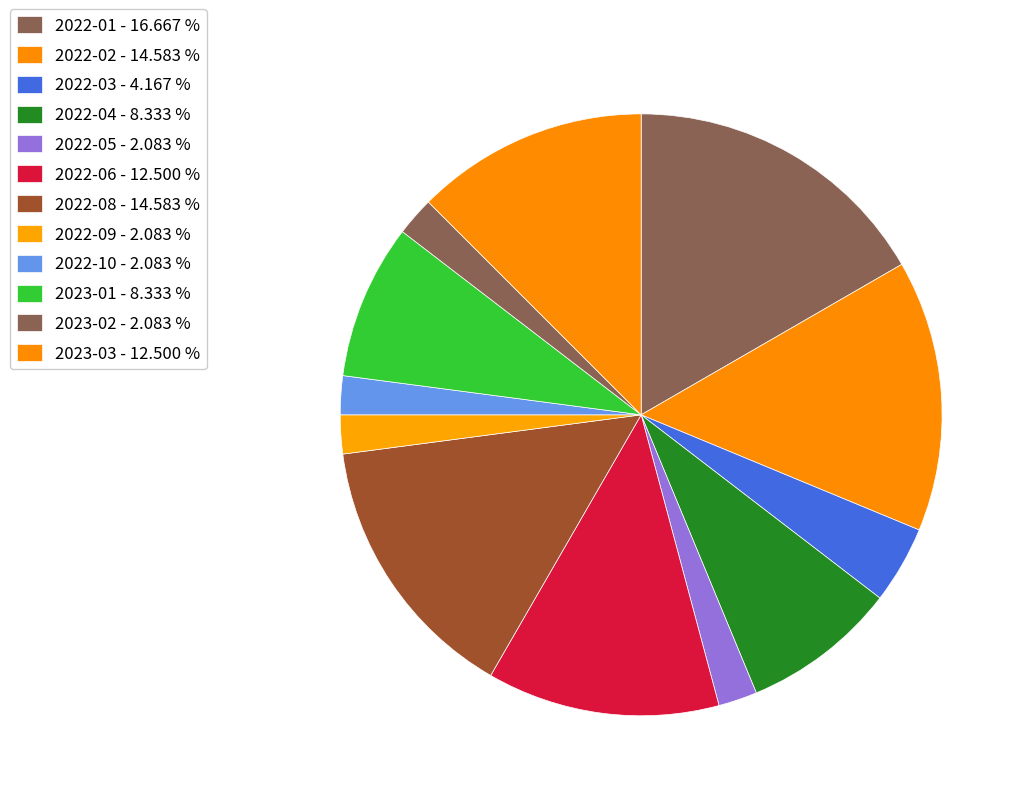

How many segments does this pie chart have?

12